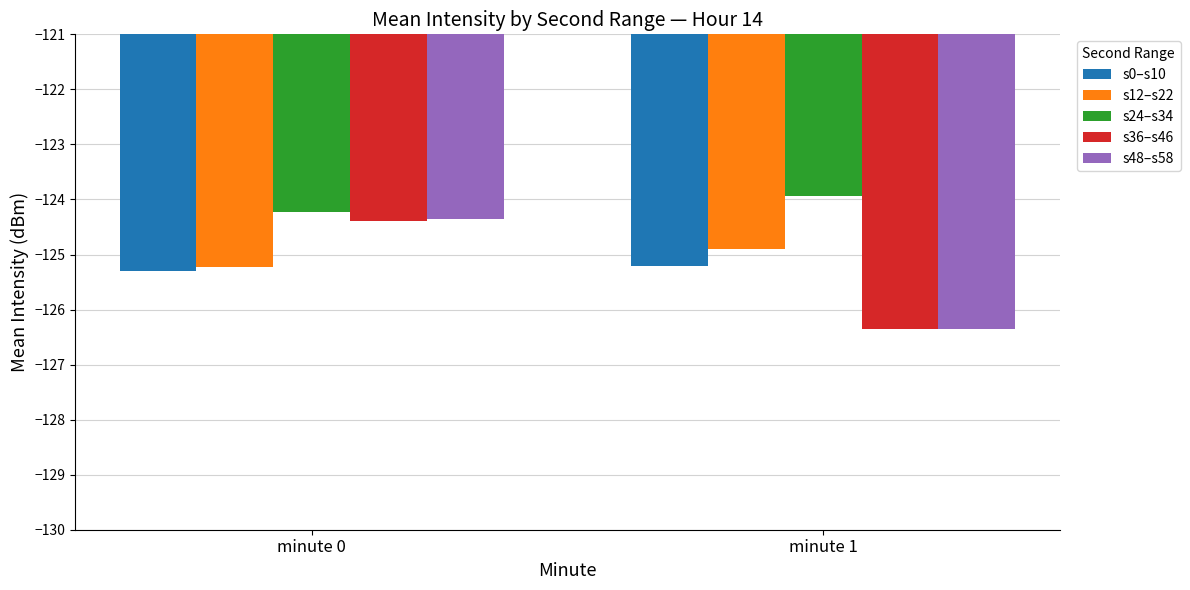

Does the chart contain stacked bars?

No